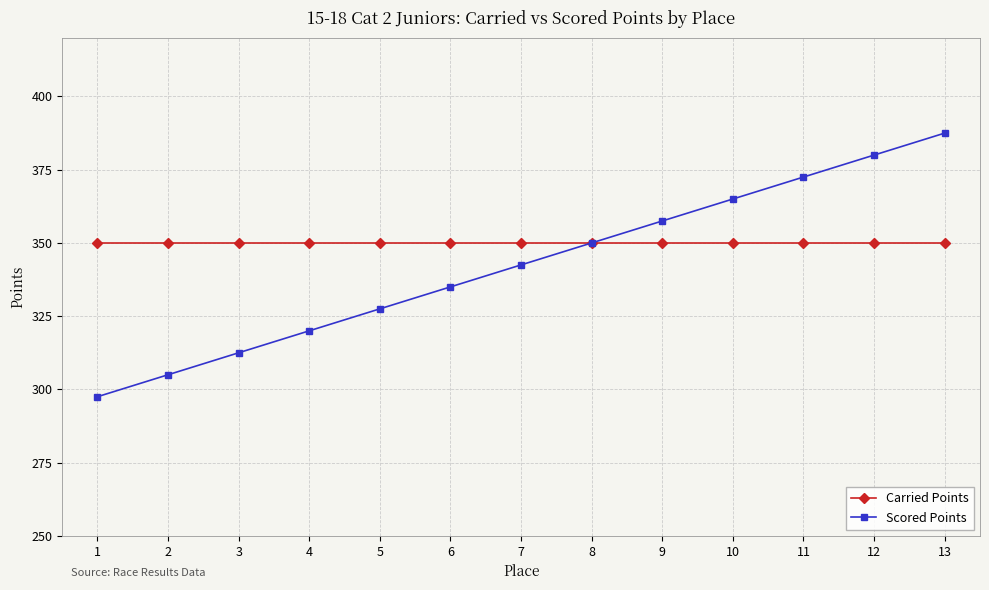

The value of Carried Points at 8 is 350.0. True or false?

True